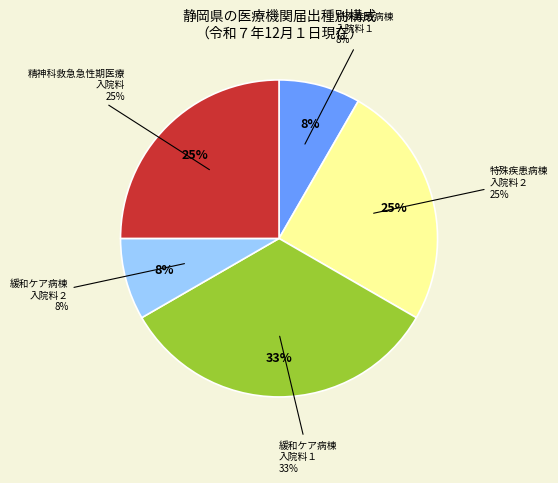

Is it true that 特殊疾患病棟入院料２ is 25% of the pie?

True